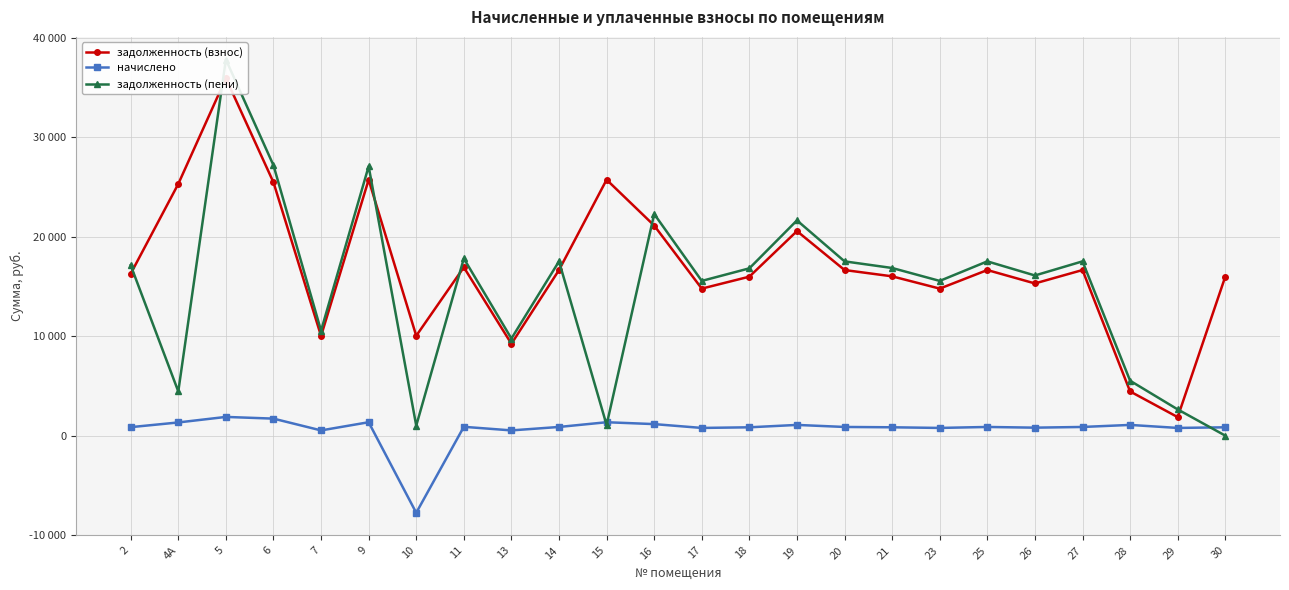

Which has a higher value, 19 or 26?

19